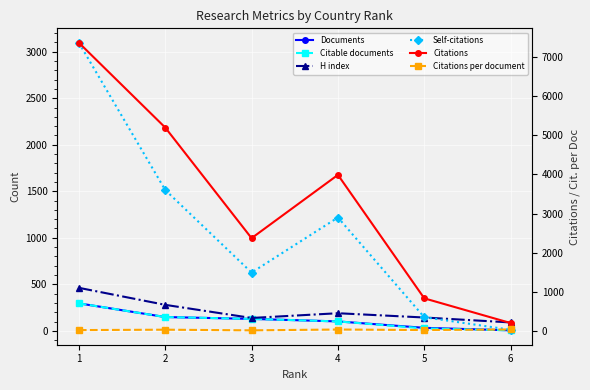

Which series has the largest total across all categories?

Citations